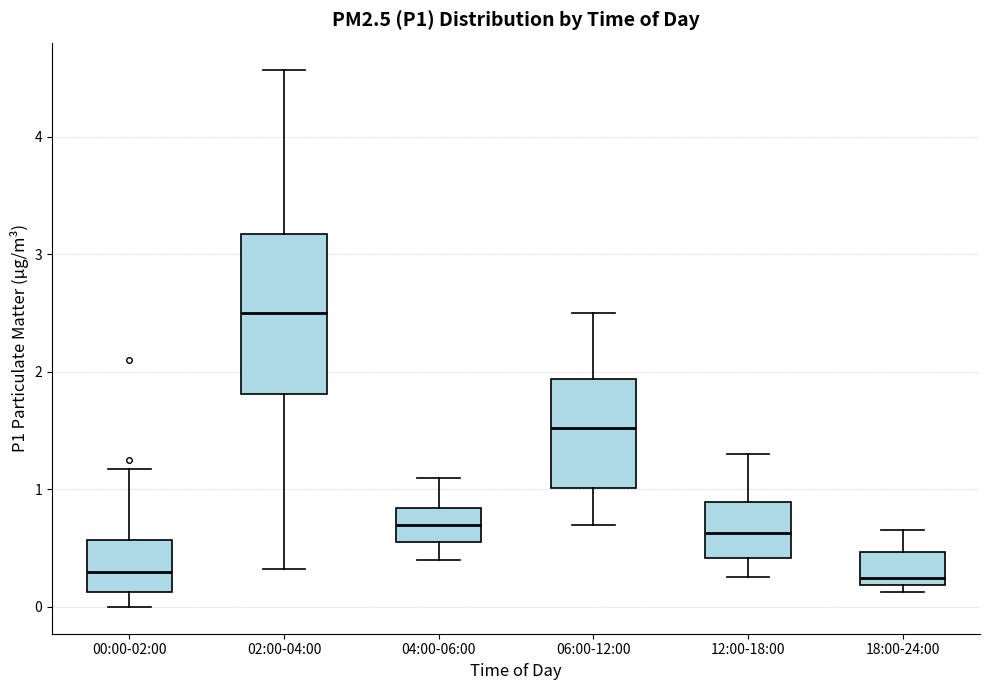

Comparing the boxes themselves (not the whiskers), which one is the tallest?

02:00-04:00